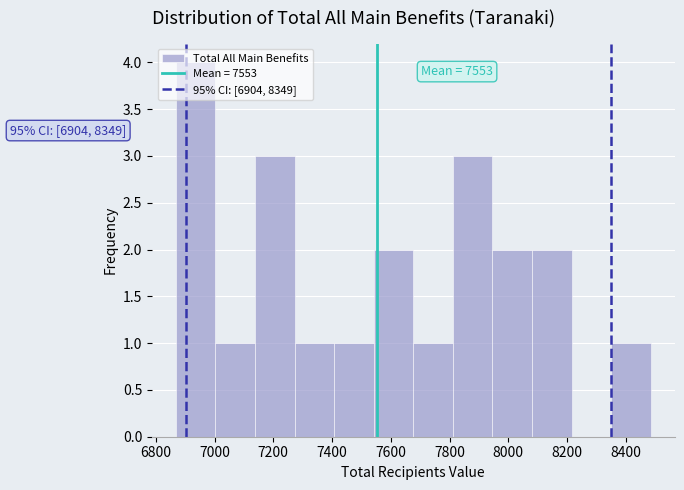

Which range on the x-axis has the tallest bar?

6860 to 7000